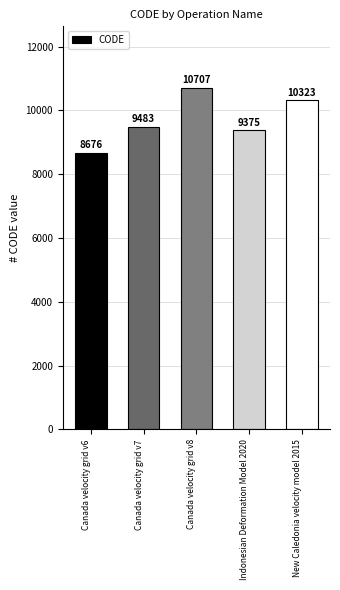

What is the label of the 3rd bar from the right?

Canada velocity grid v8